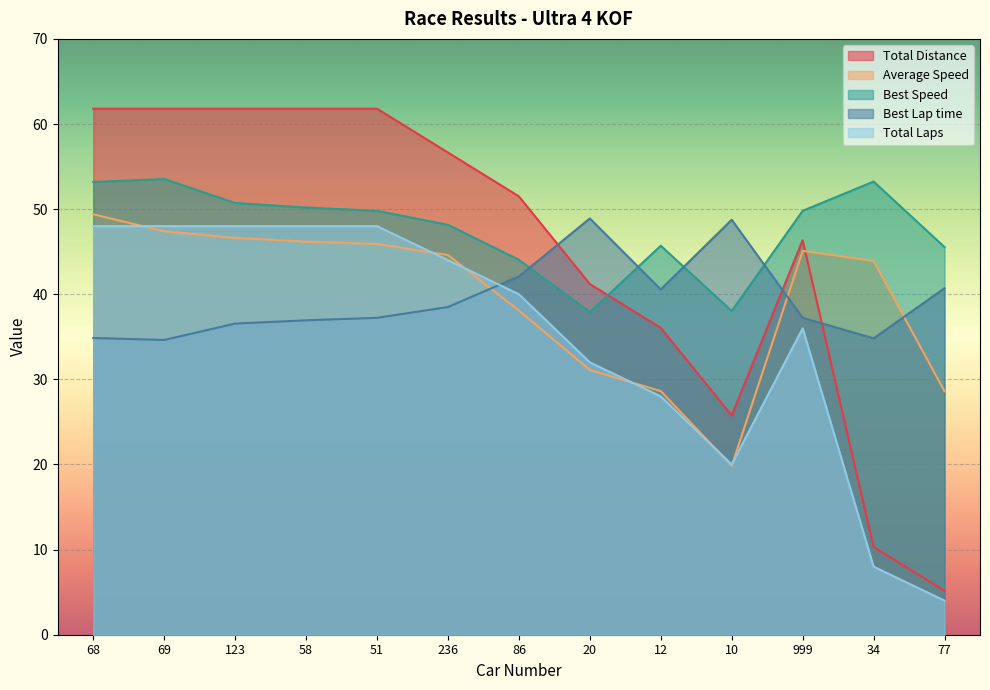

The value of Best Speed at 77 is 45.5. True or false?

True